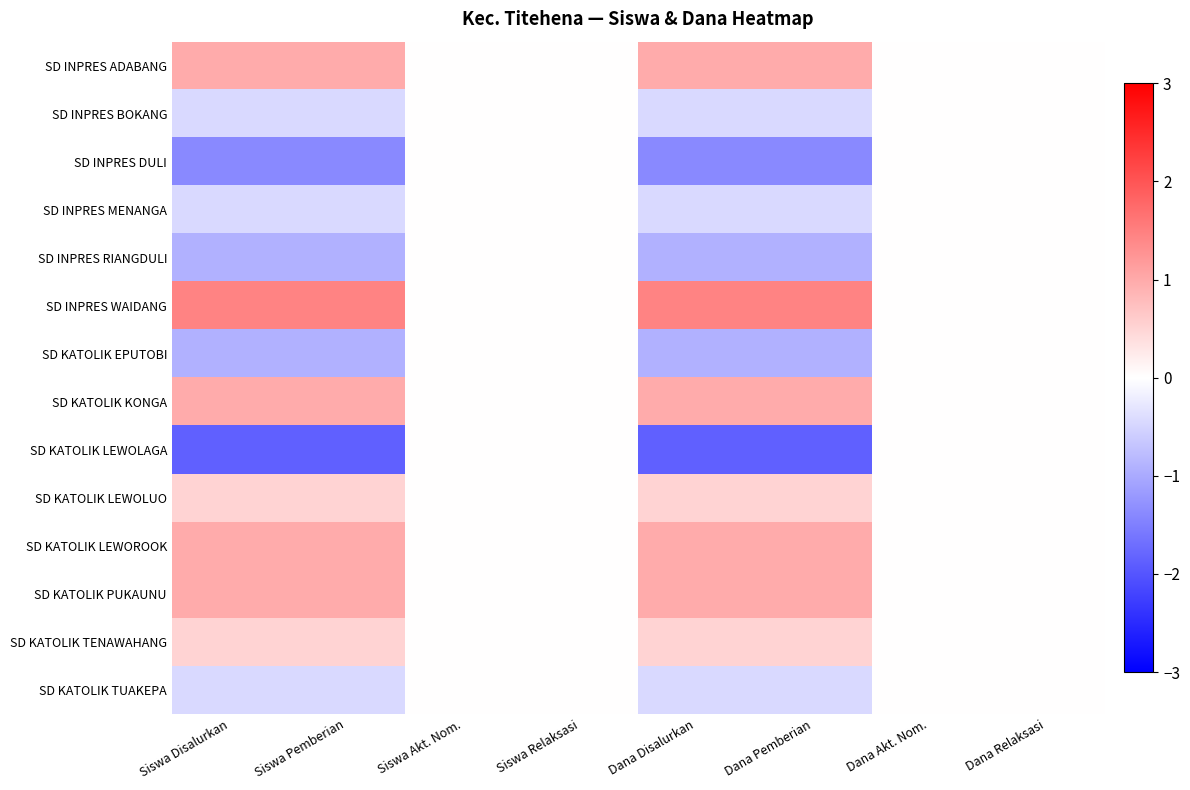

At which category is the sum across all series the highest?

Dana Disalurkan